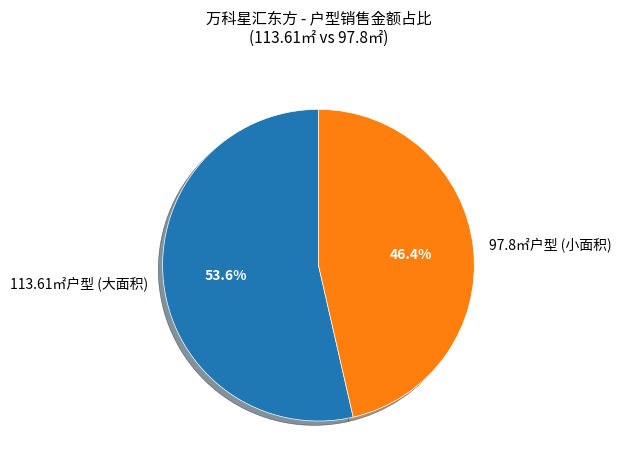

Rank the categories by value from lowest to highest.

97.8㎡户型 (小面积), 113.61㎡户型 (大面积)